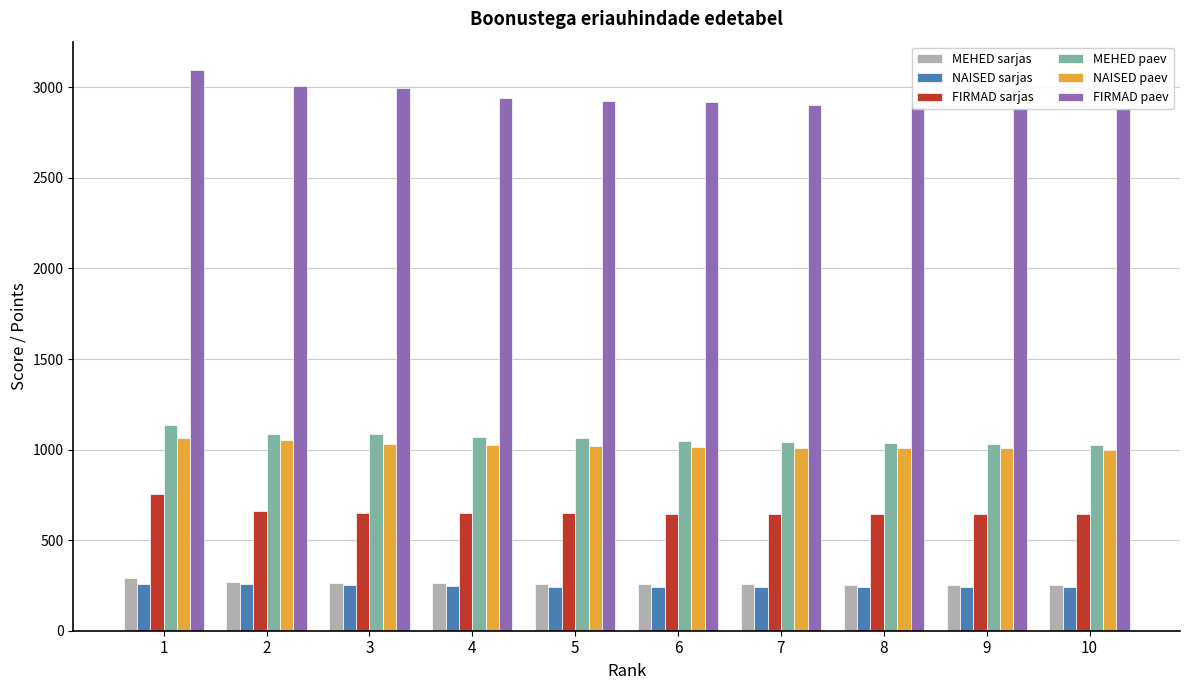

At how many categories does at least one series exceed 393?

10